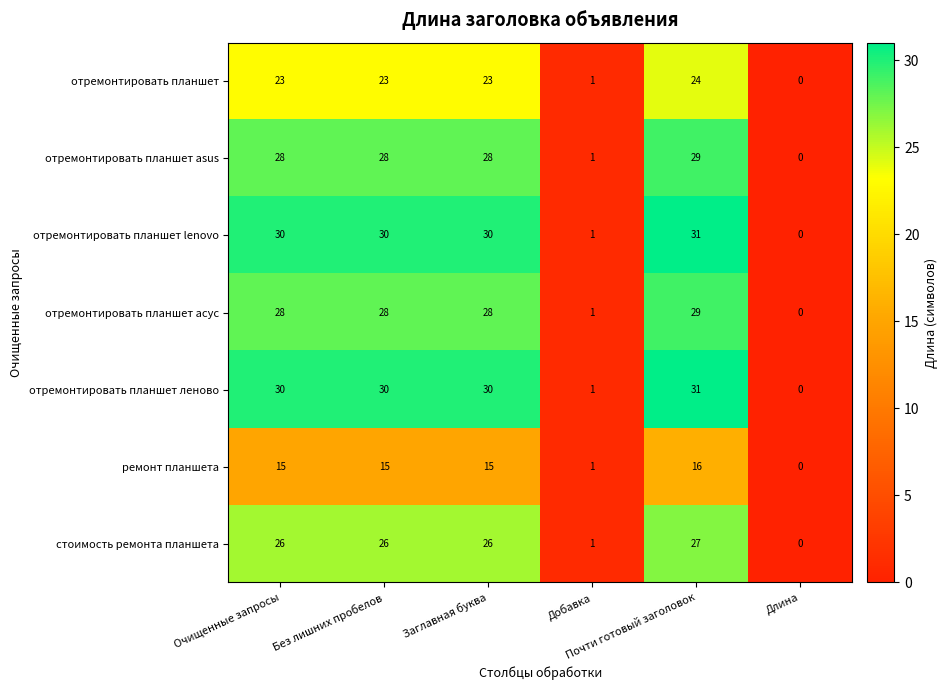

What is the difference between the maximum and minimum values in the отремонтировать планшет леново series?

31